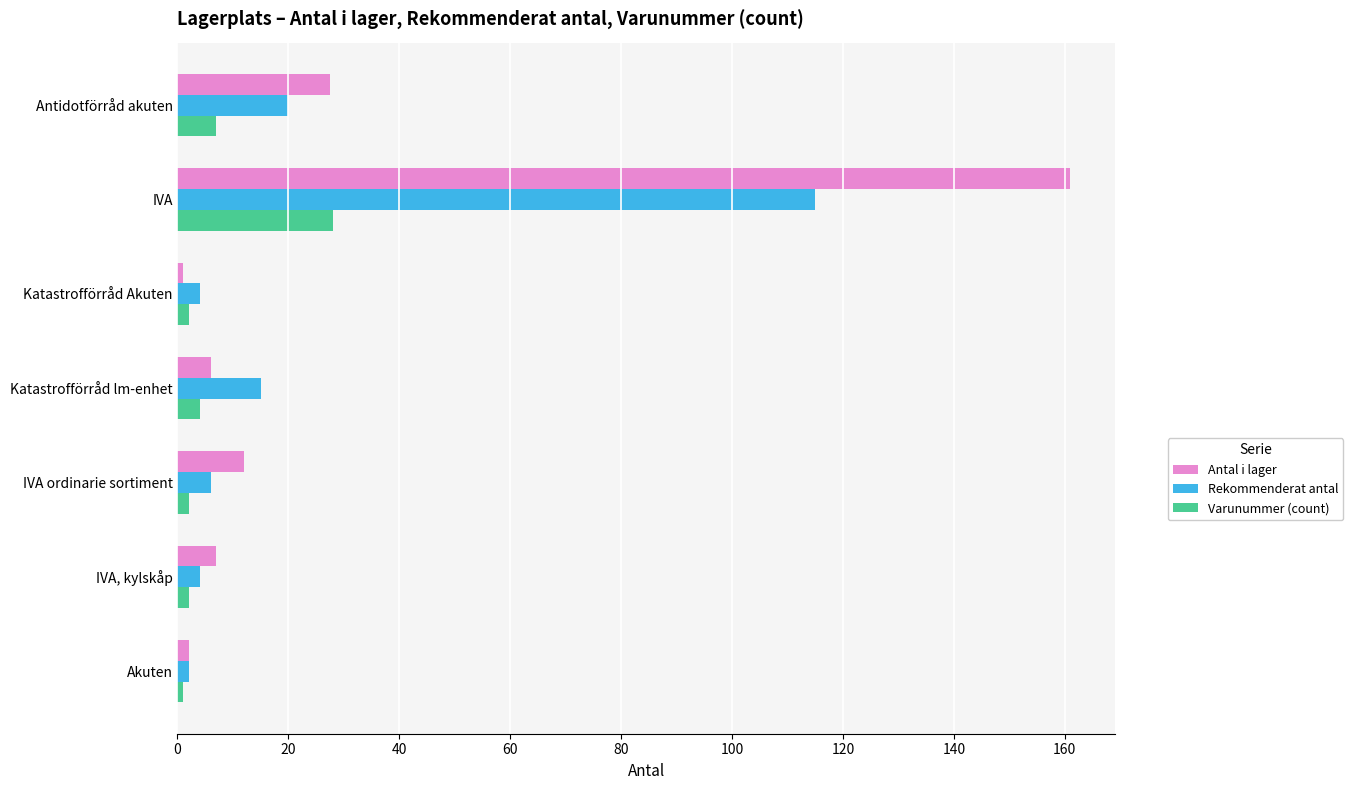

Which label corresponds to the largest value in the chart?

IVA